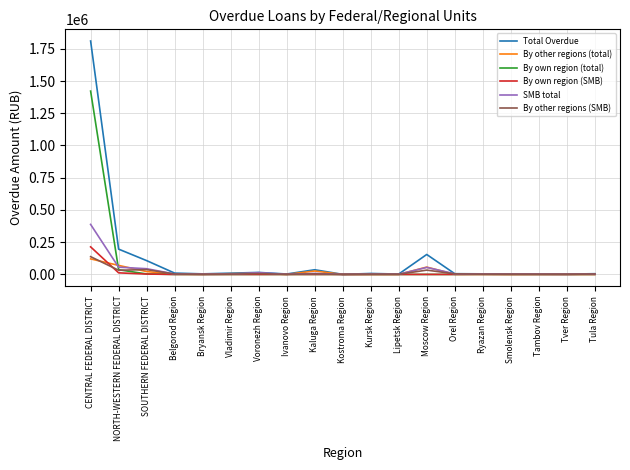

At which category is the sum across all series the highest?

CENTRAL FEDERAL DISTRICT